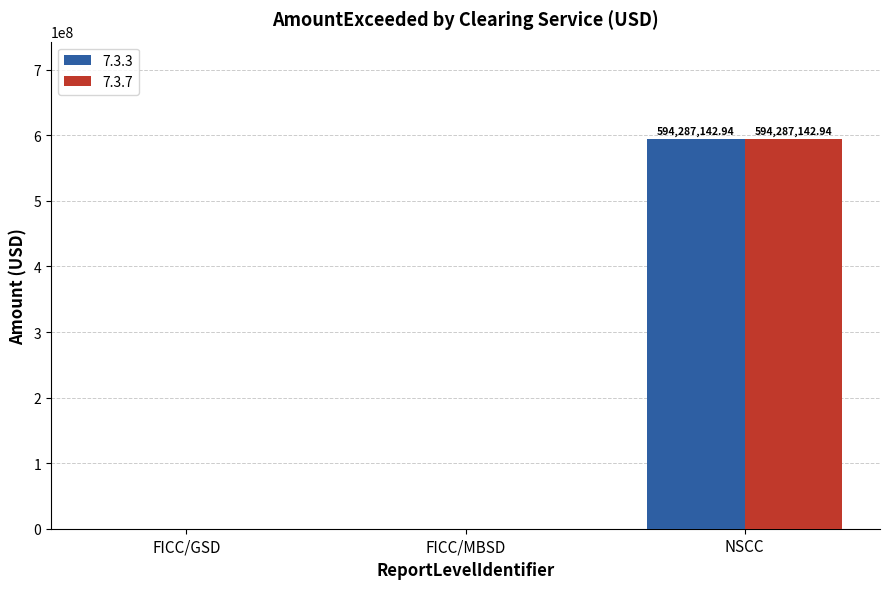

What is the maximum value shown in the chart?

594287142.9